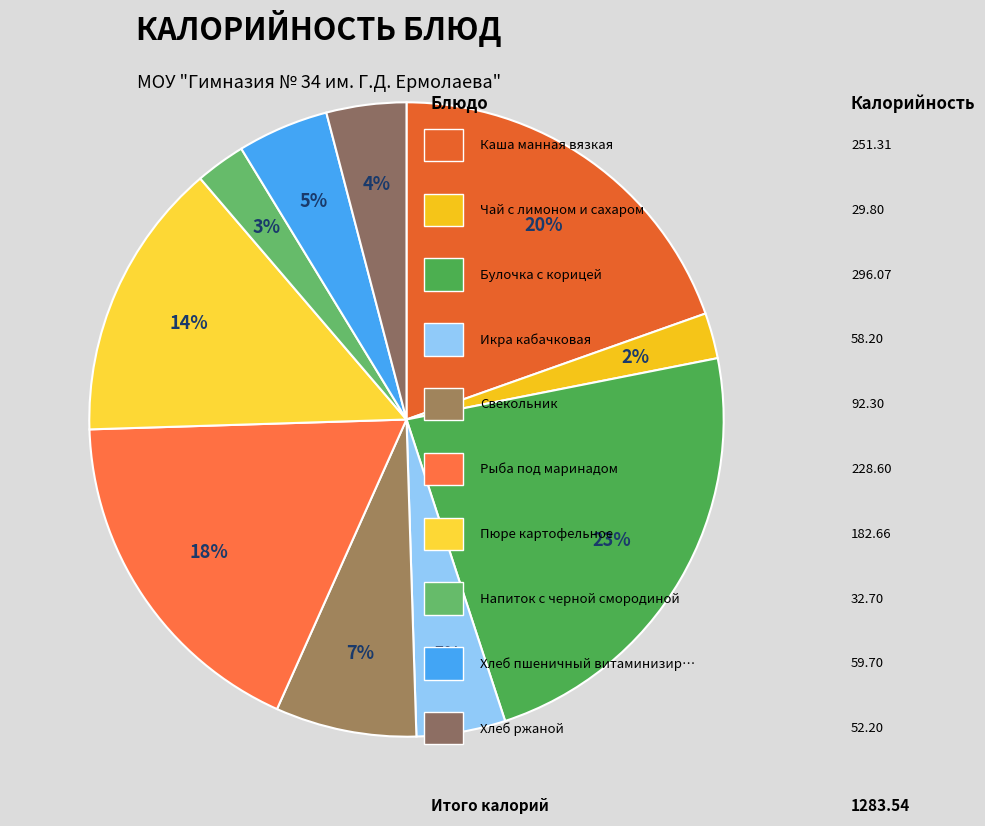

What is the smallest slice in the pie chart?

Чай с лимоном и сахаром